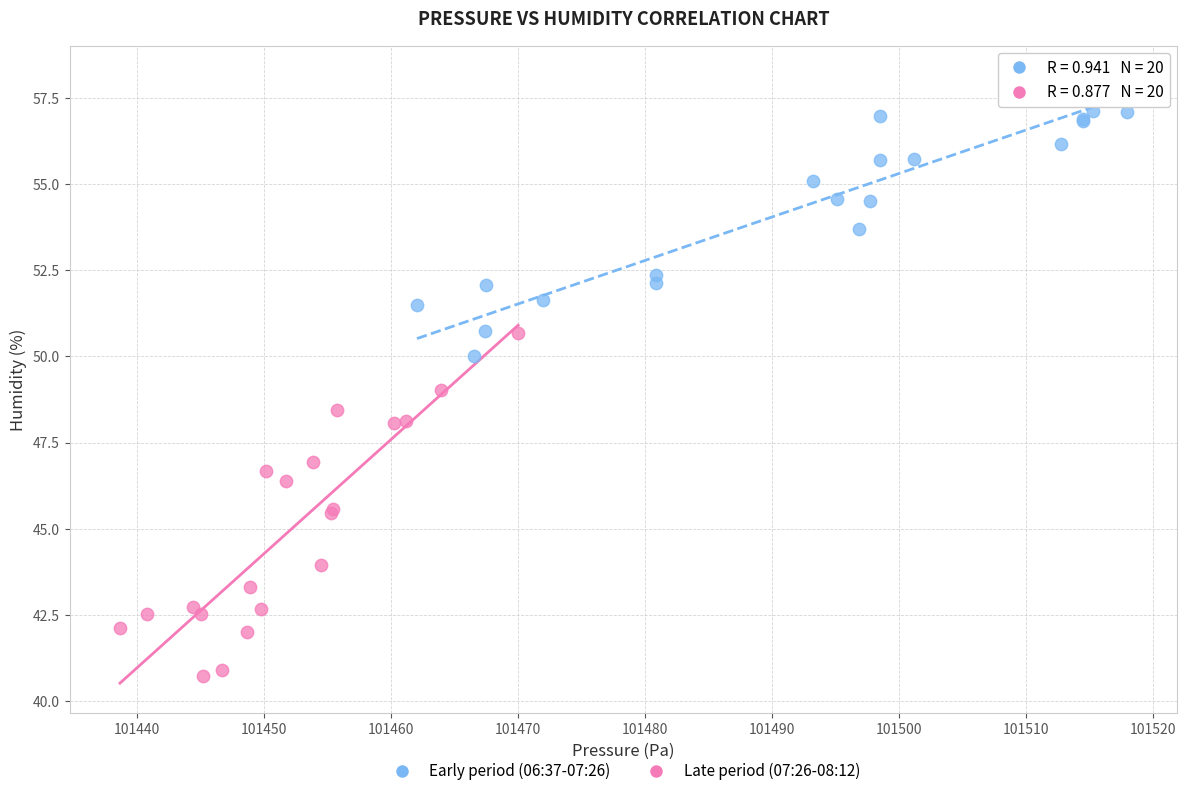

Which series reaches the maximum Y coordinate?

Early period (06:37-07:26)